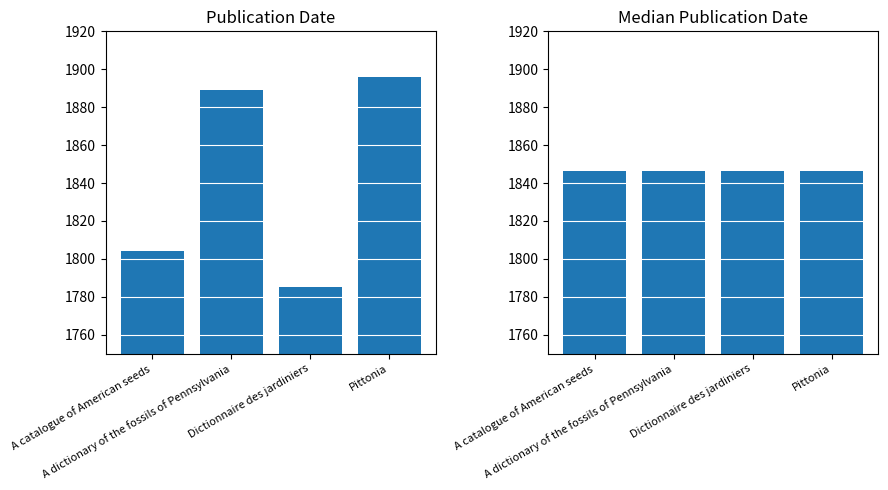

At how many categories does at least one series exceed 1831?

4